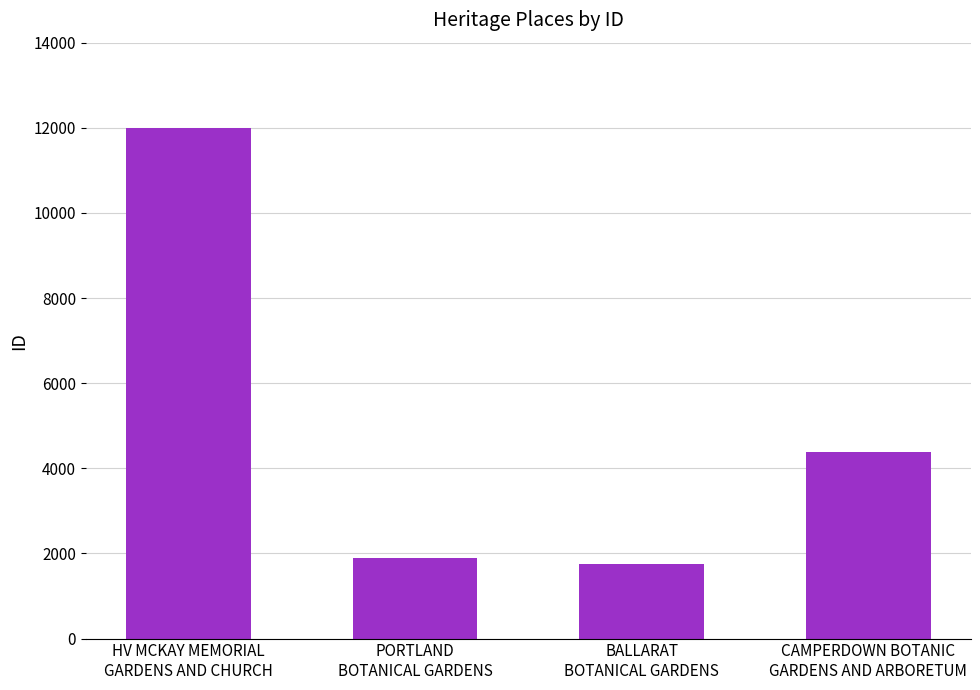

How many data points does each series have?

4